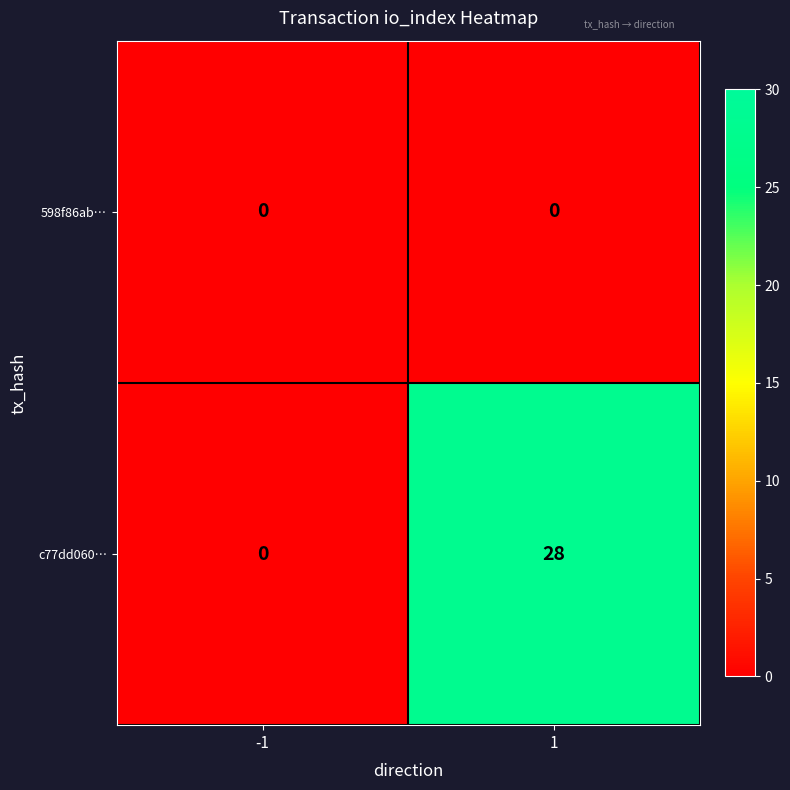

How many values in the c77dd060… series are below 28?

1